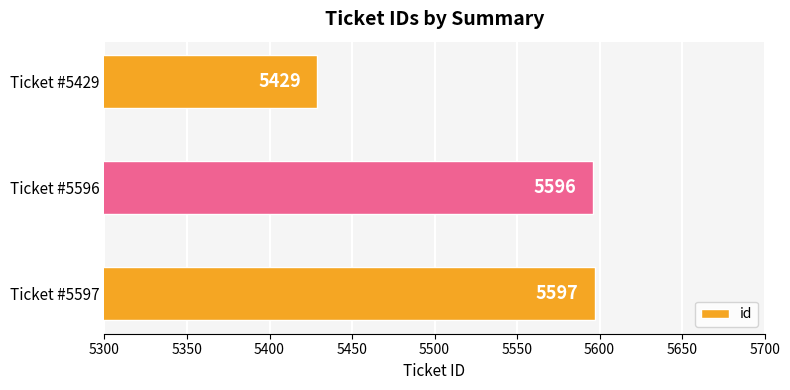

How many distinct data groups are displayed?

1